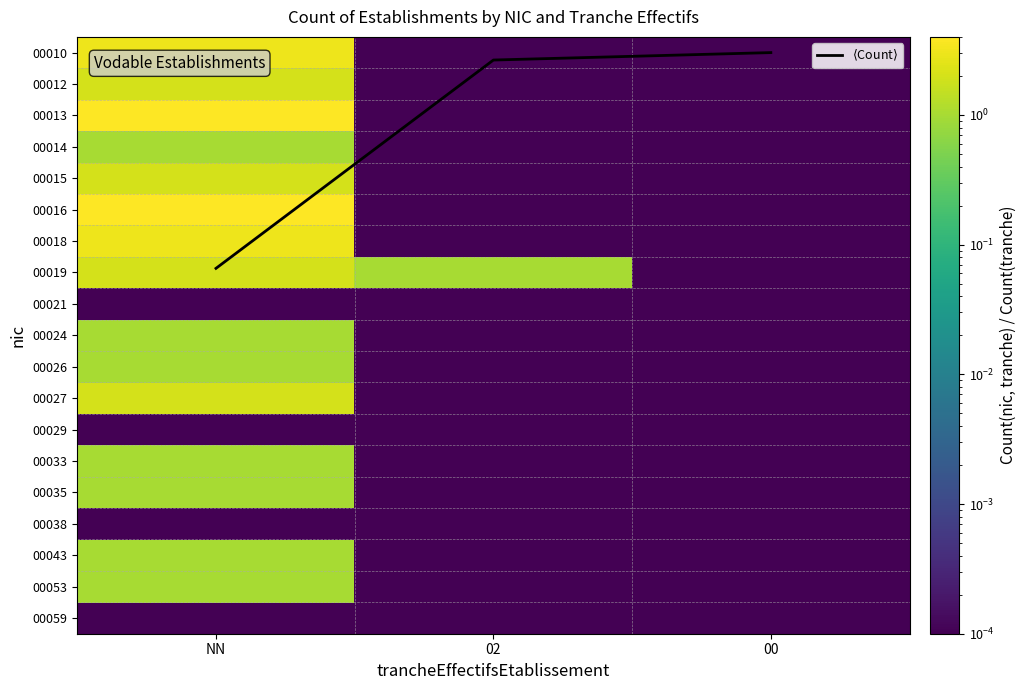

The 00015 series shows 3.0 at NN. True or false?

False